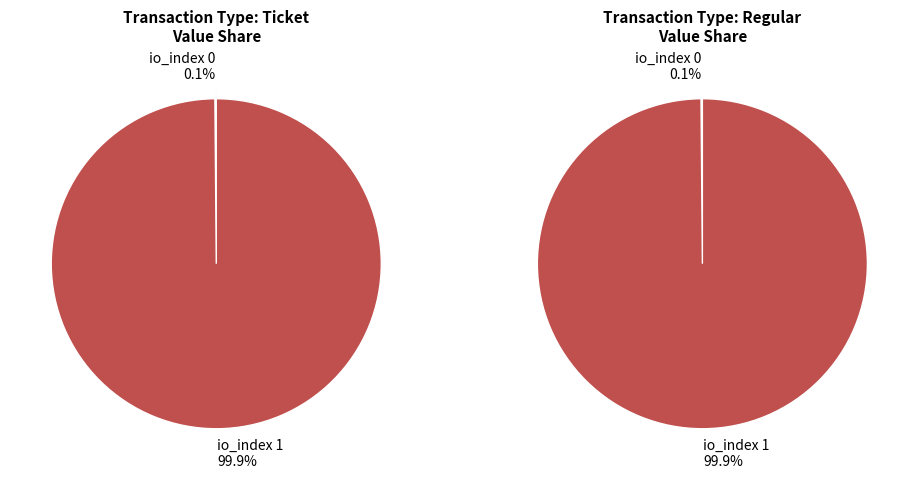

To the nearest percent, what is the difference between the largest and smallest slice percentages?

100%